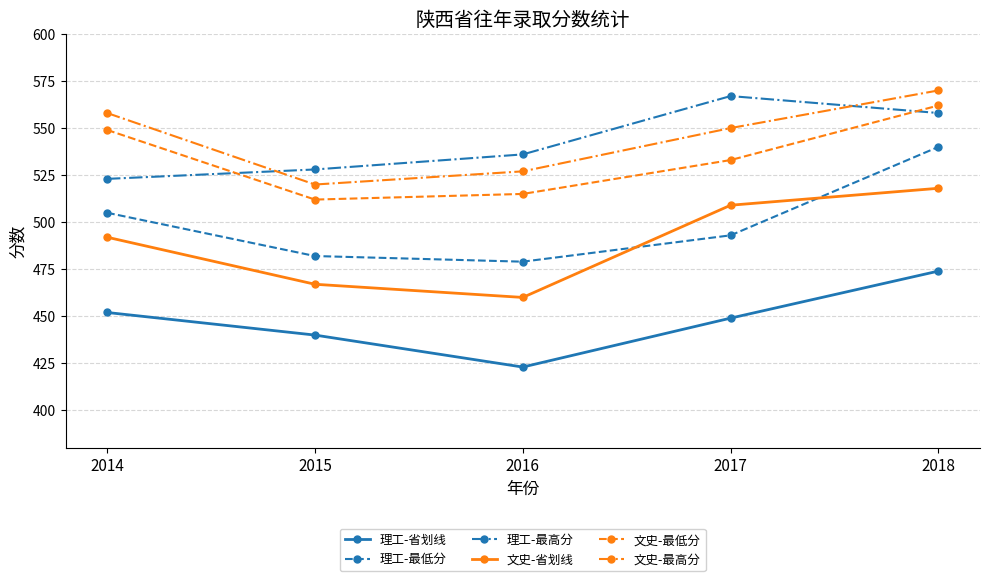

Is it true that 文史-最低分 equals 533 at 2017?

True